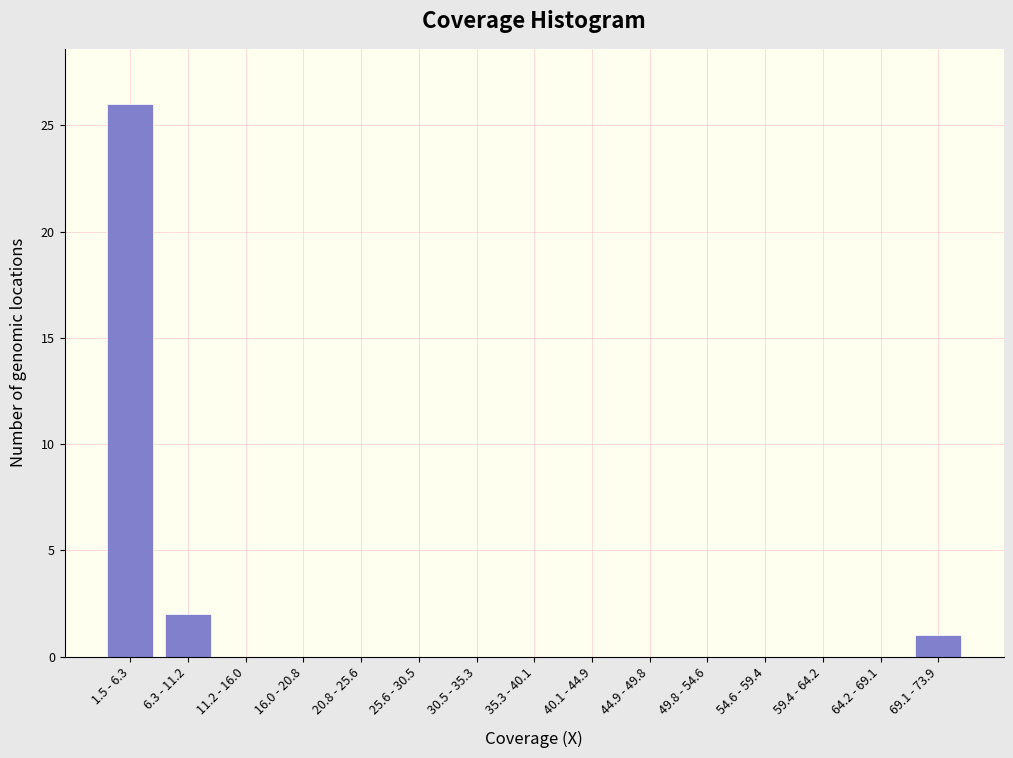

Reading right to left, what are all the values shown in this chart?

69.1 - 73.9=1	64.2 - 69.1=0	59.4 - 64.2=0	54.6 - 59.4=0	49.8 - 54.6=0	44.9 - 49.8=0	40.1 - 44.9=0	35.3 - 40.1=0	30.5 - 35.3=0	25.6 - 30.5=0	20.8 - 25.6=0	16.0 - 20.8=0	11.2 - 16.0=0	6.3 - 11.2=2	1.5 - 6.3=26